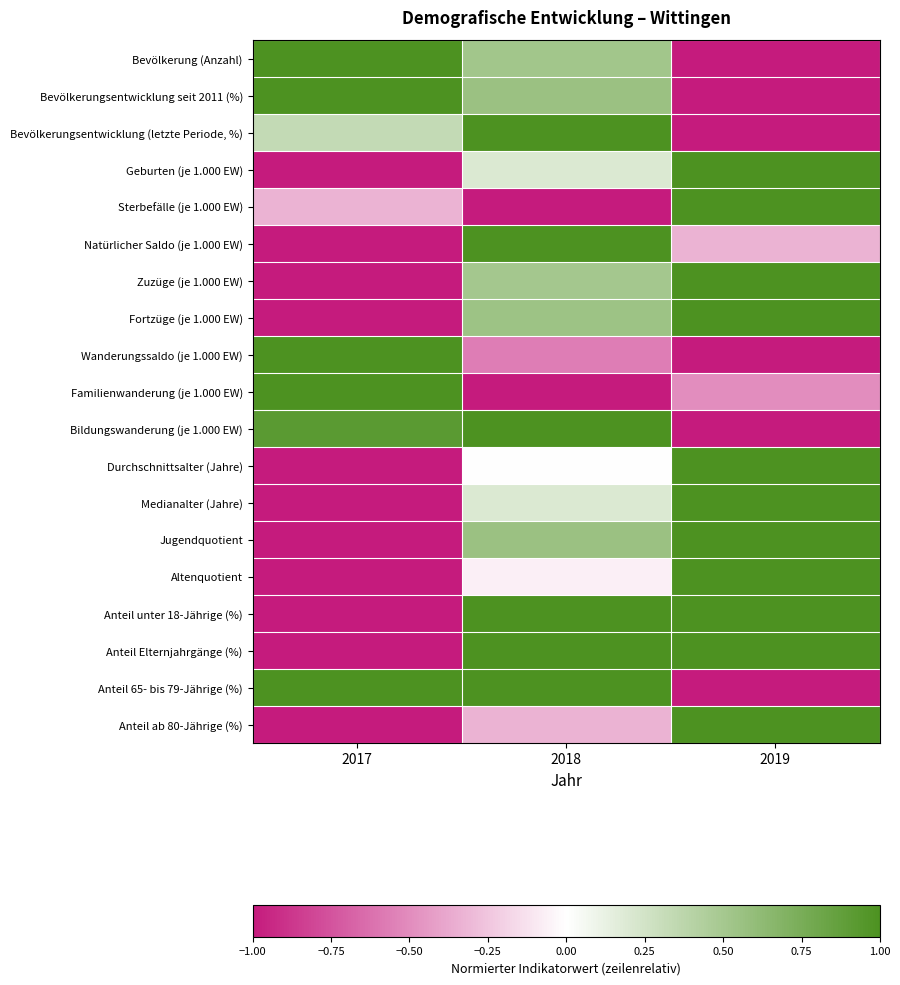

What is the spread (max minus min) of values at 2017?

2.0